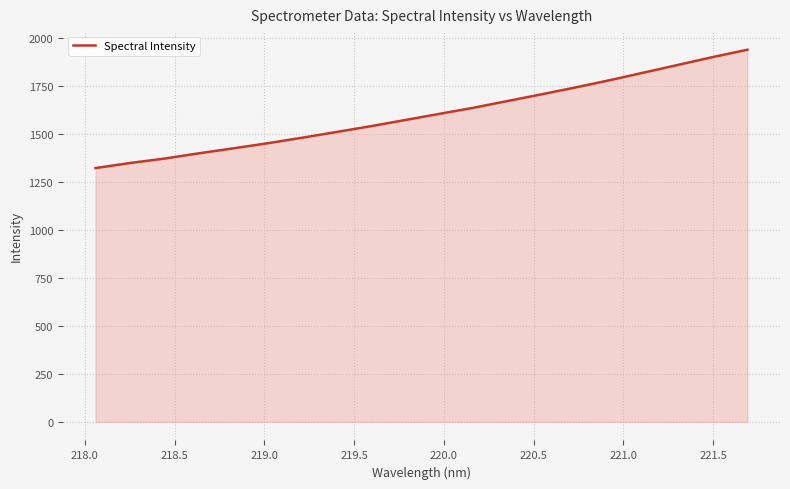

What is the maximum value shown in the chart?

1941.2